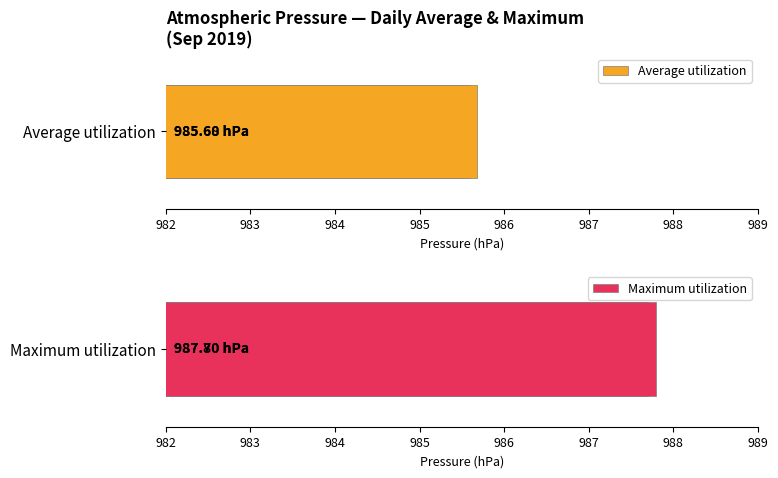

Reading right to left, transcribe all the data shown in this chart.

Average utilization: 985.7	985.6
Maximum utilization: 987.8	987.7